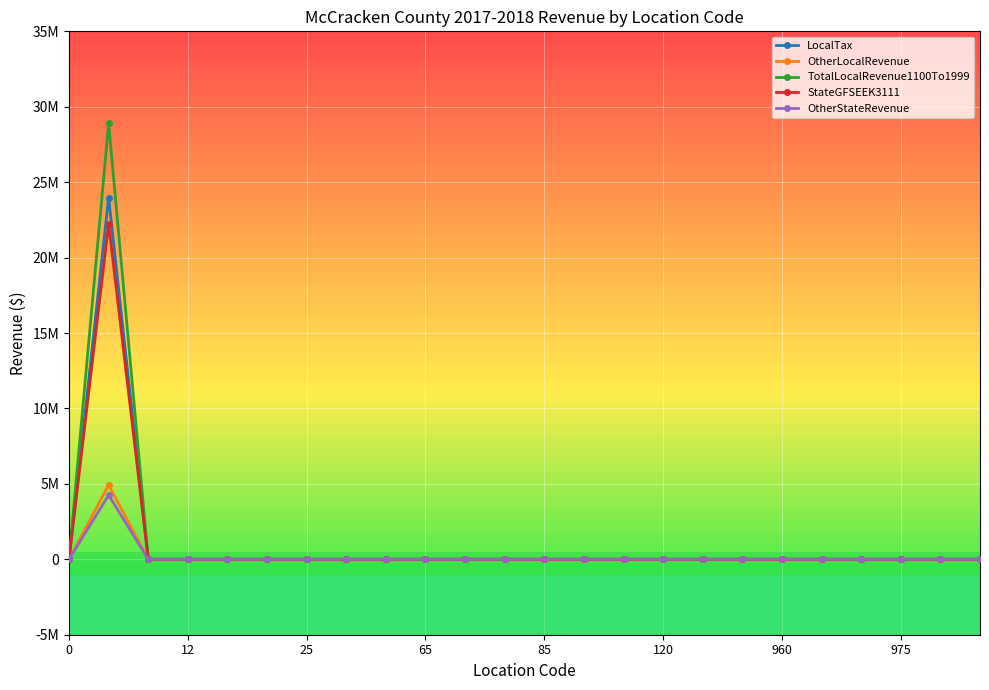

True or false: LocalTax and TotalLocalRevenue1100To1999 cross at least once.

False